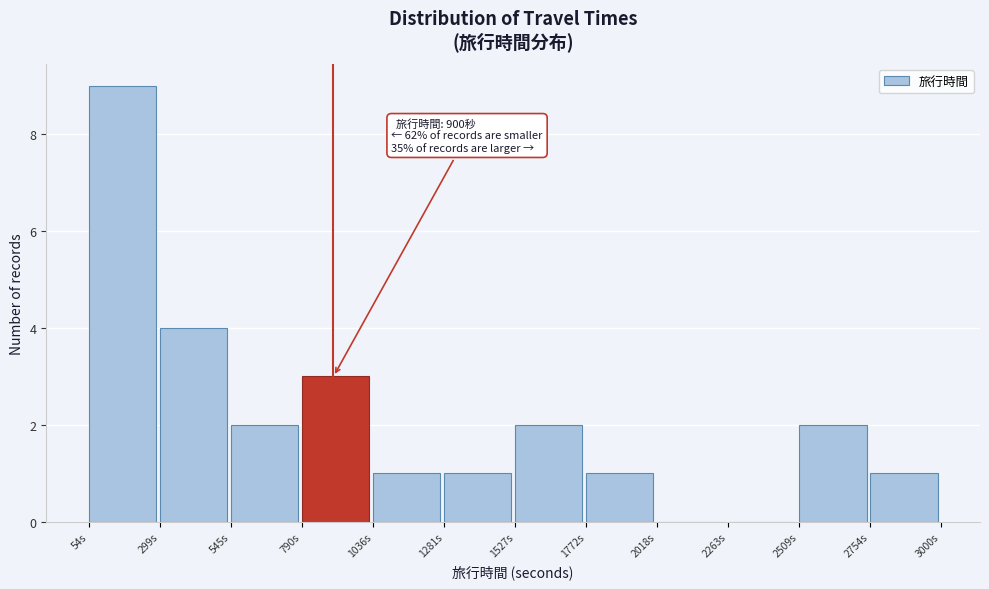

Over which range of the x-axis is the bar tallest?

50 to 300